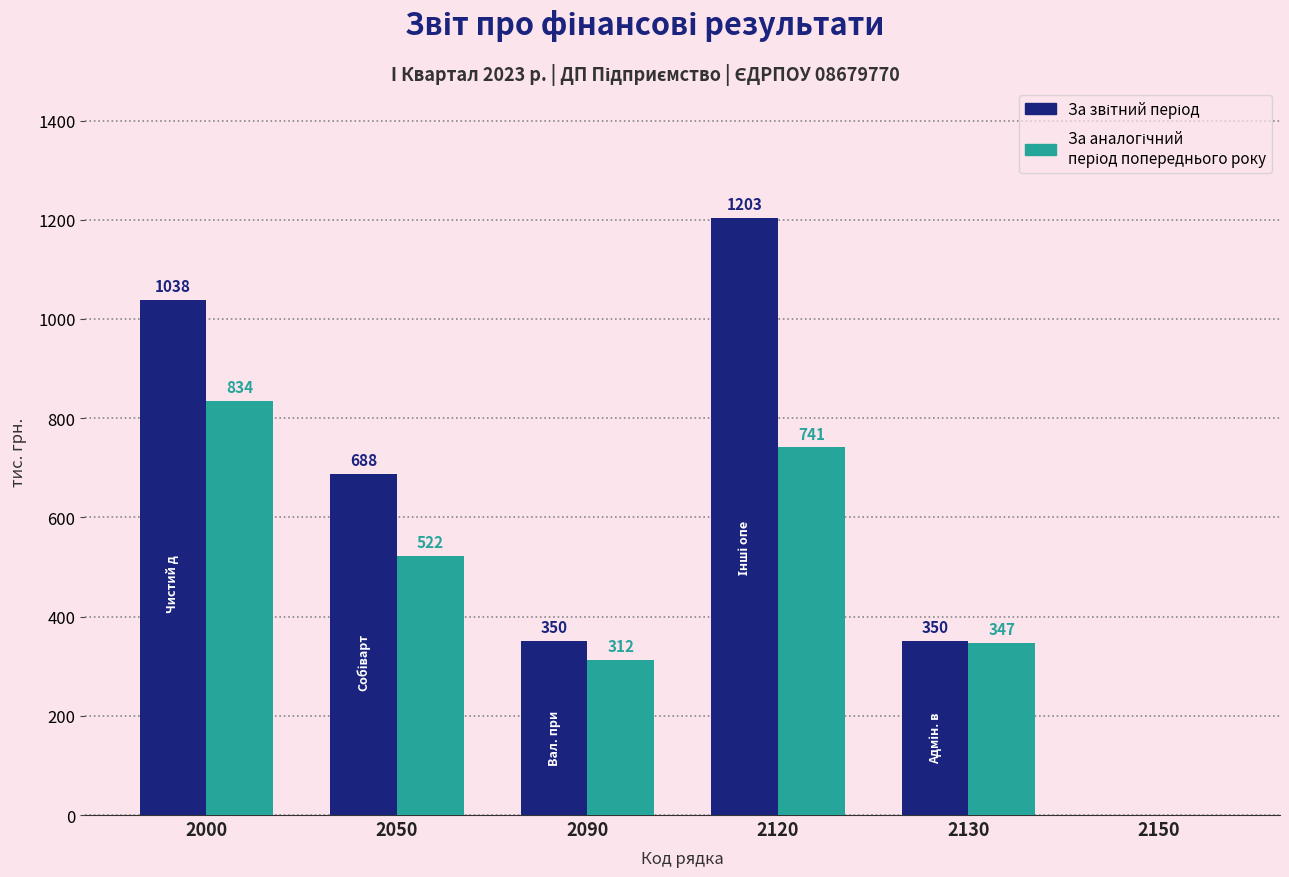

At which category does the chart reach its peak across all series?

2120